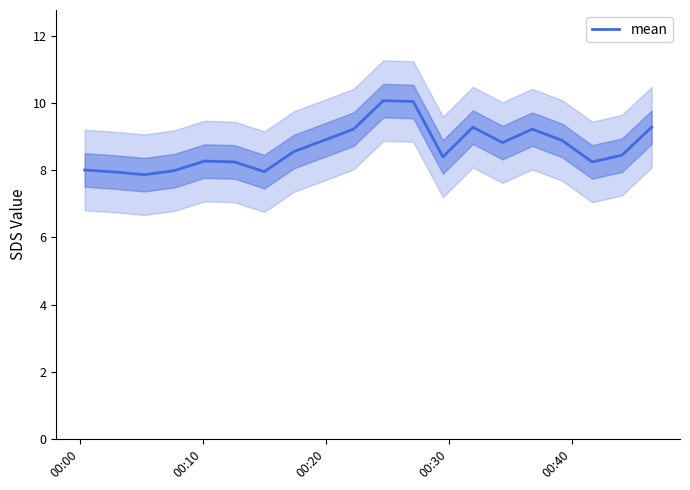

How many points are higher than both their immediate neighbors (excluding endpoints)?

4